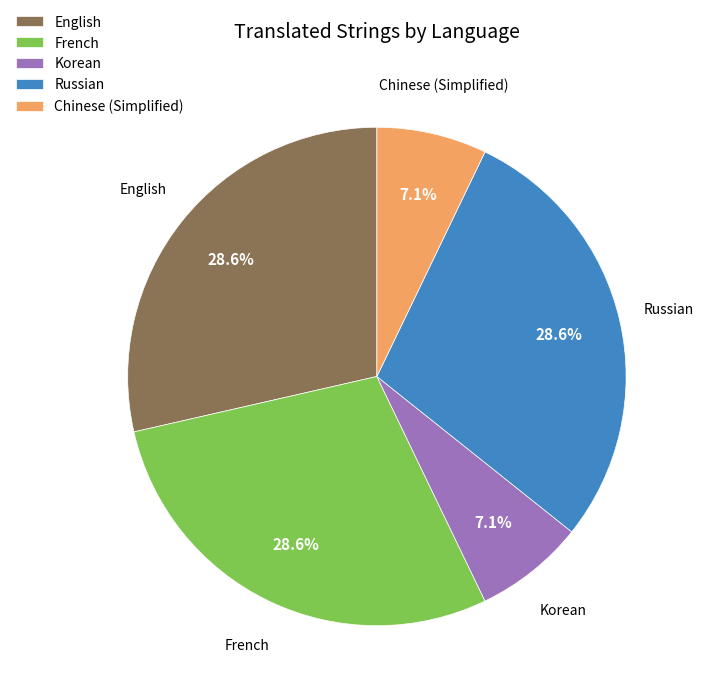

Does English represent more than half of the total?

No